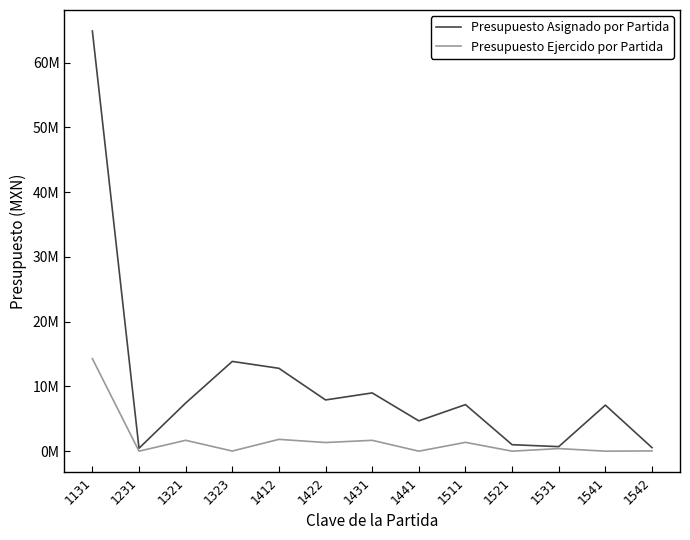

True or false: Presupuesto Ejercido por Partida and Presupuesto Asignado por Partida cross at least once.

False